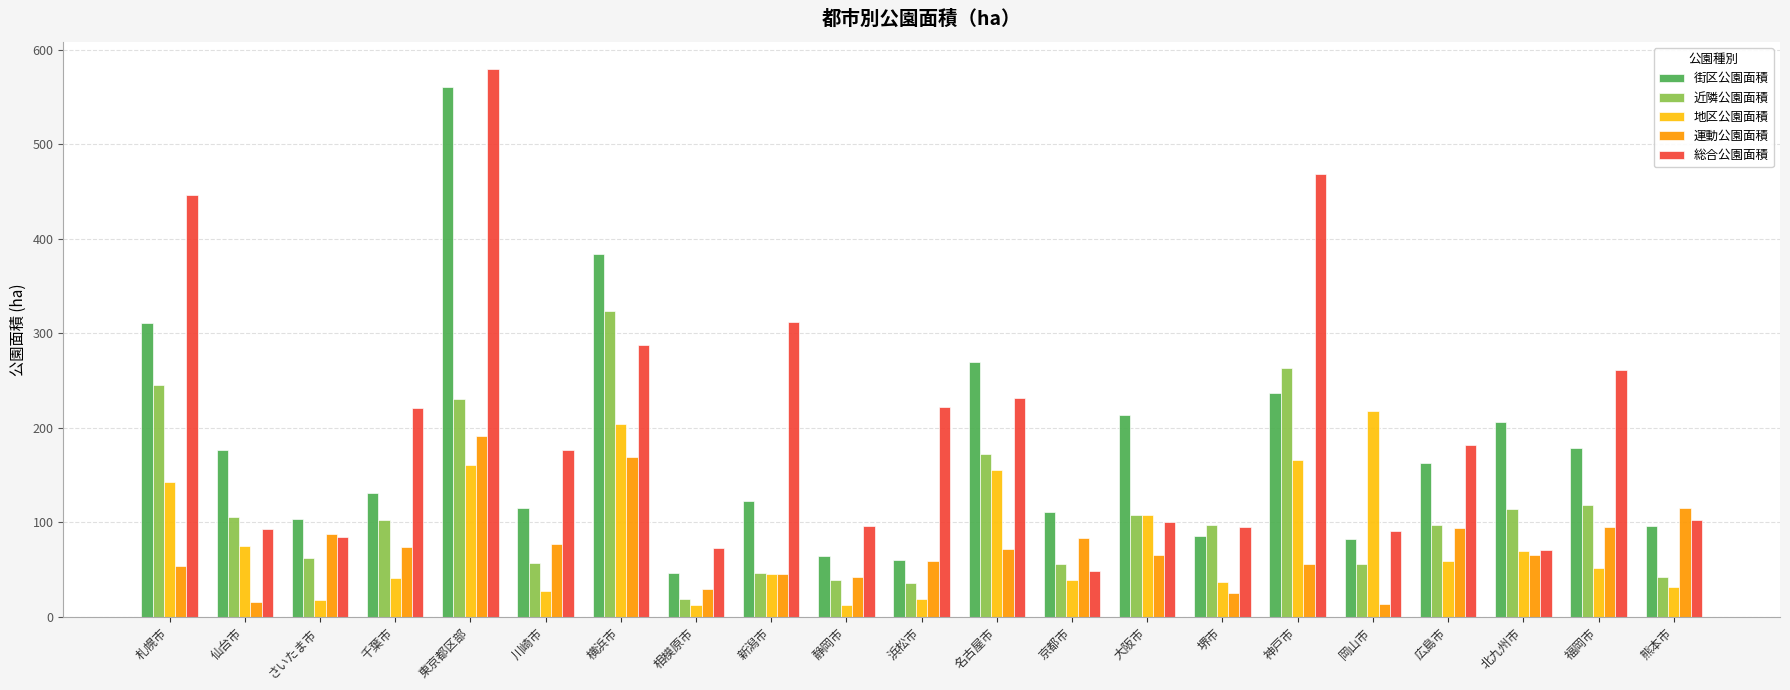

Which series has the largest total across all categories?

総合公園面積